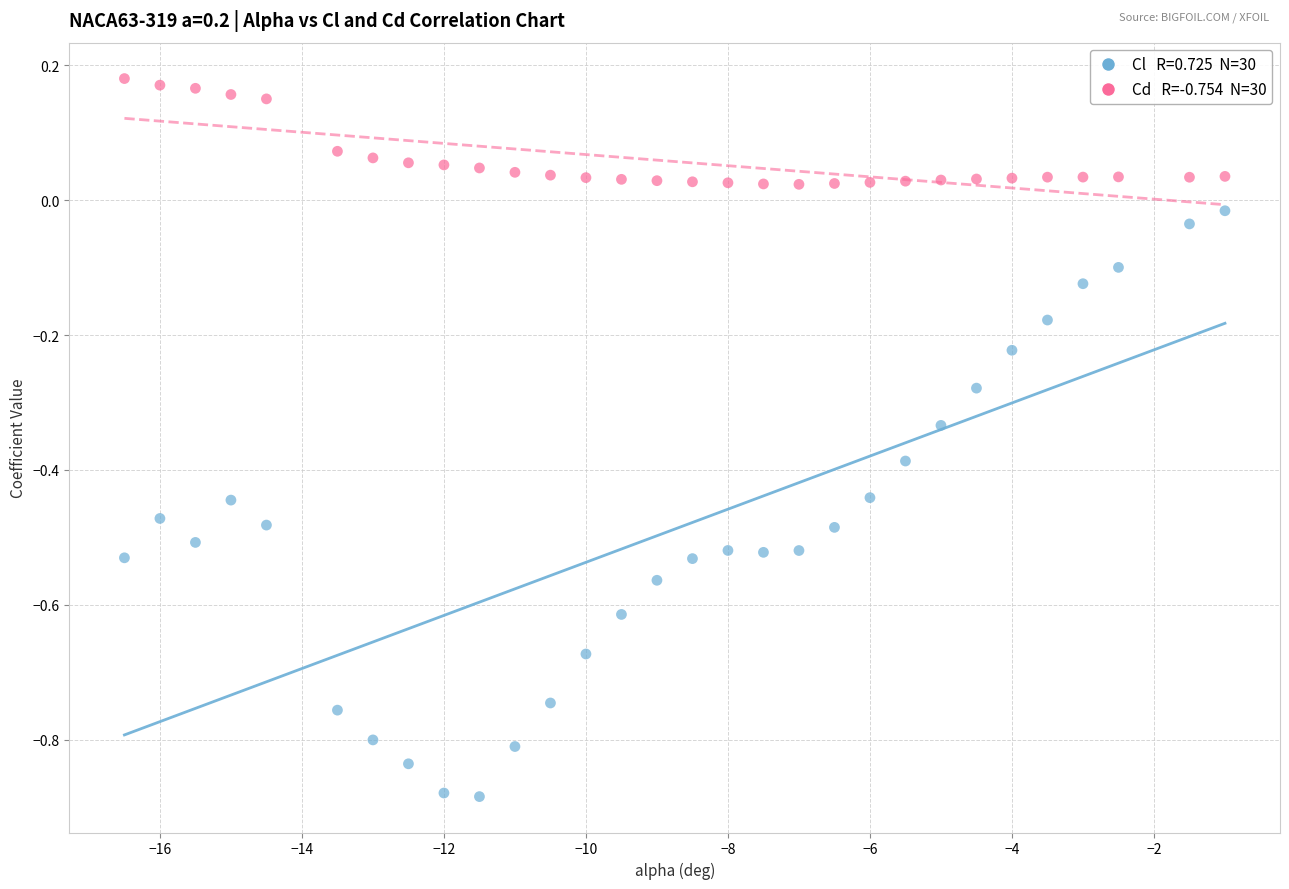

Across all data points, what is the range of Y values (max minus min)?

1.1